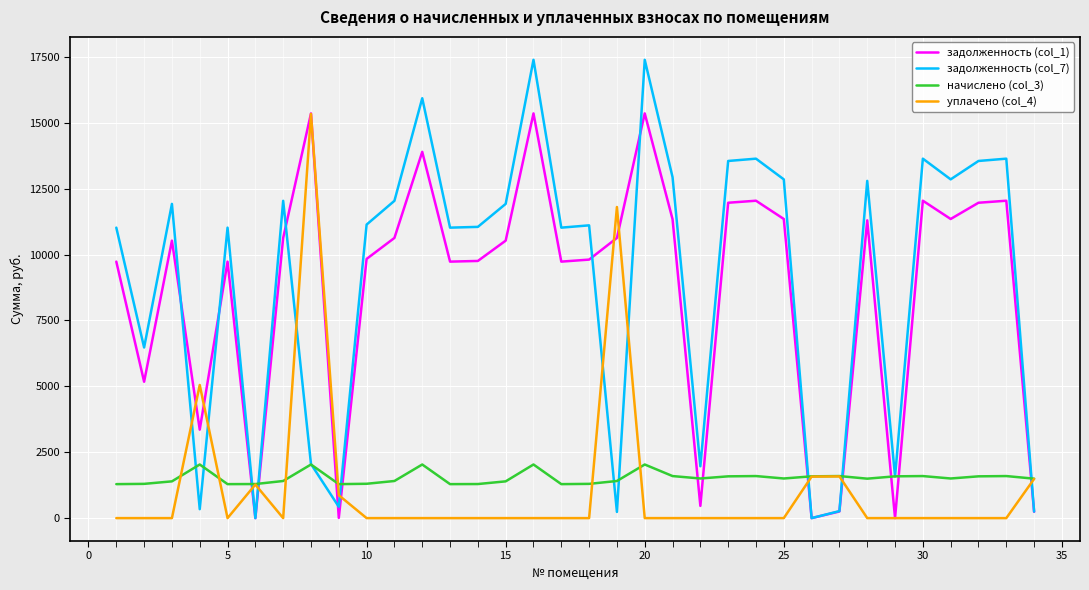

Which series has the widest spread of values?

задолженность (col_7)